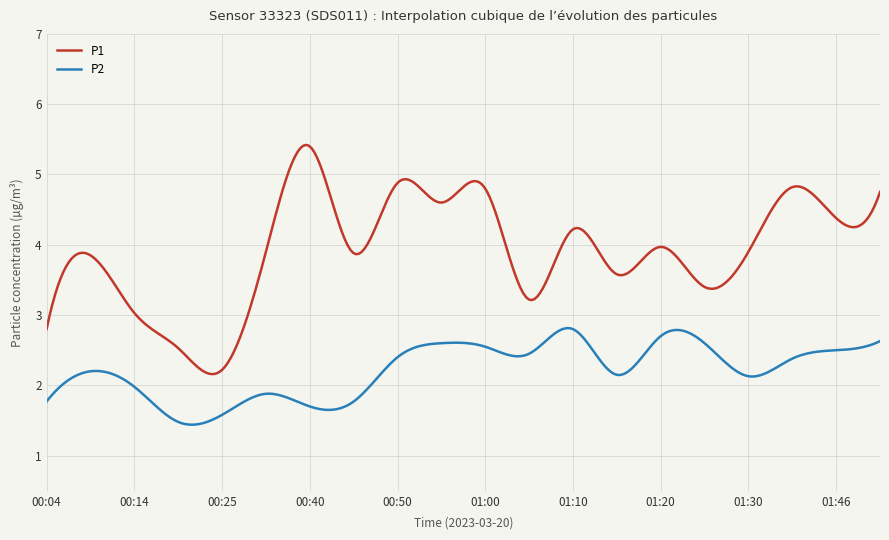

What is the greatest value displayed?

5.4